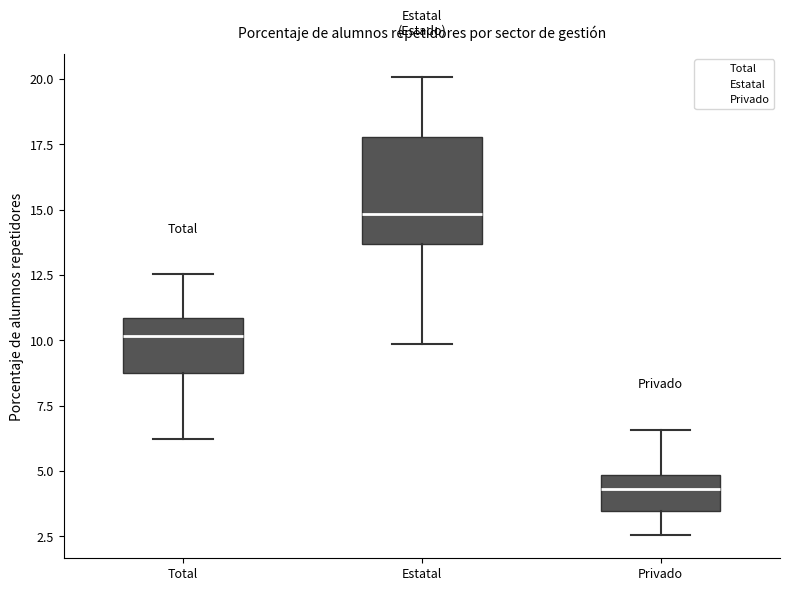

Reading left to right, read every box against the y-axis: the position of its median line, the range the box covers, and the ends of its whiskers. The values are not printed on the chart, so give them approximately, as read against the axis.

Total: median 10.0, box 8.5 to 11.0, whiskers 6.0 to 12.5
Estatal: median 15.0, box 13.5 to 18.0, whiskers 10.0 to 20.0
Privado: median 4.5, box 3.5 to 5.0, whiskers 2.5 to 6.5